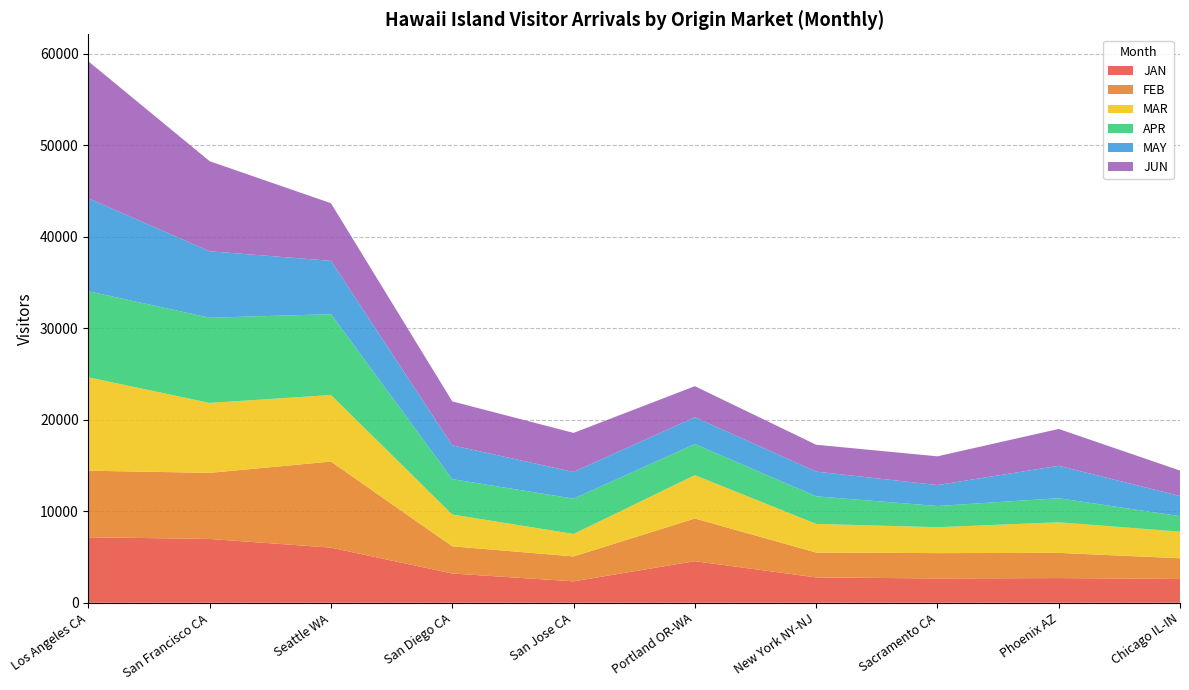

Reading right to left, list all the values displayed in this chart.

JAN: 2599.2	2699.4	2656.0	2772.2	4545.3	2340.2	3198.6	6026.9	6974.6	7159.9
FEB: 2265.8	2754.5	2772.5	2720.0	4666.0	2725.2	2971.8	9409.3	7226.8	7276.1
MAR: 2908.2	3343.1	2829.2	3125.8	4736.0	2456.0	3475.5	7273.3	7642.1	10204.8
APR: 1692.2	2631.1	2320.3	3019.0	3401.0	3861.7	3867.5	8835.6	9312.7	9412.0
MAY: 2203.3	3547.4	2287.0	2700.2	2934.2	2914.4	3698.6	5831.4	7262.9	10151.2
JUN: 2781.8	4023.2	3142.2	2935.4	3391.4	4269.3	4801.3	6294.0	9842.7	14973.6